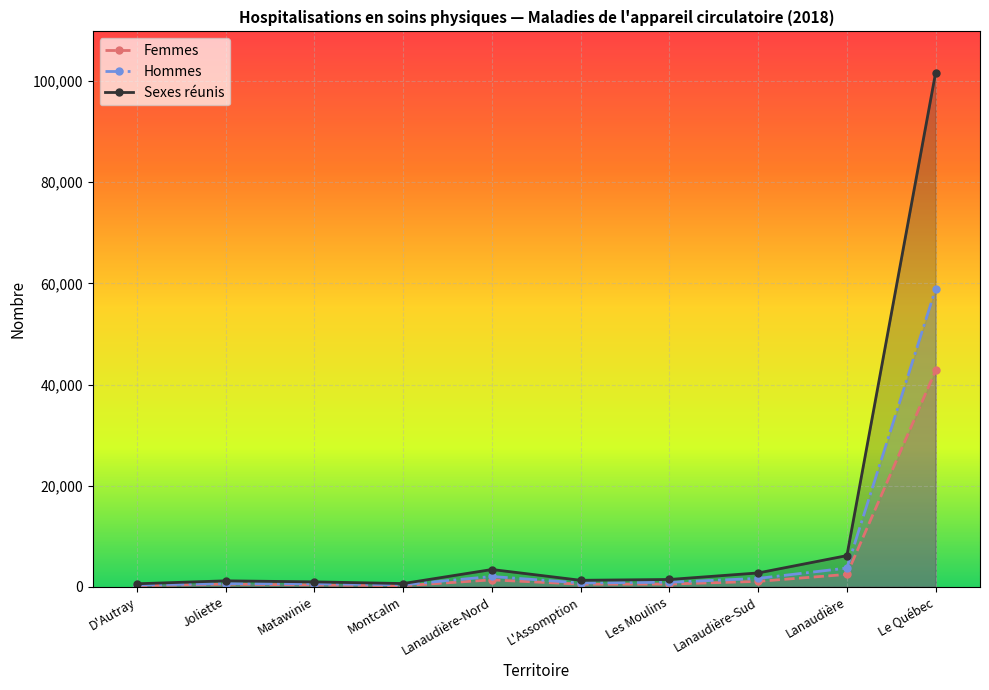

What is the average value of the Femmes series?

5016